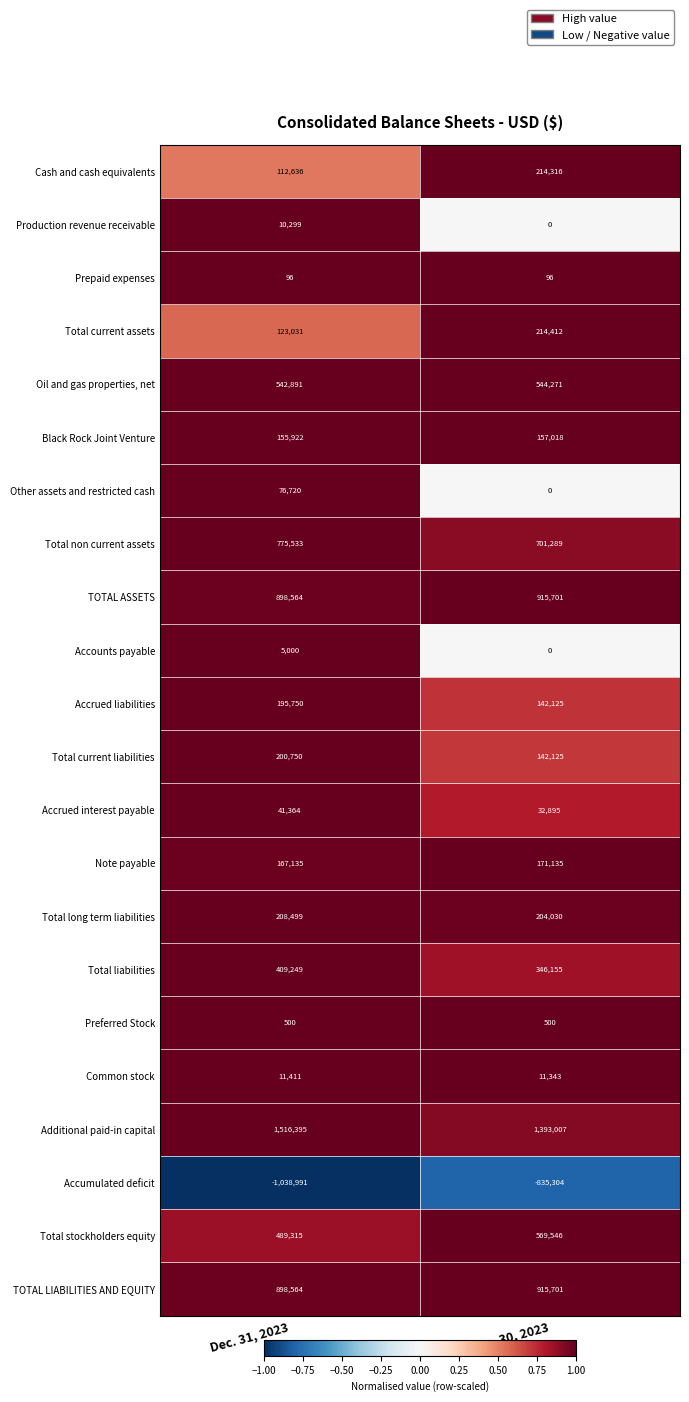

What is the sum of the Additional paid-in capital values at Jun. 30, 2023 and Dec. 31, 2023?

2909402